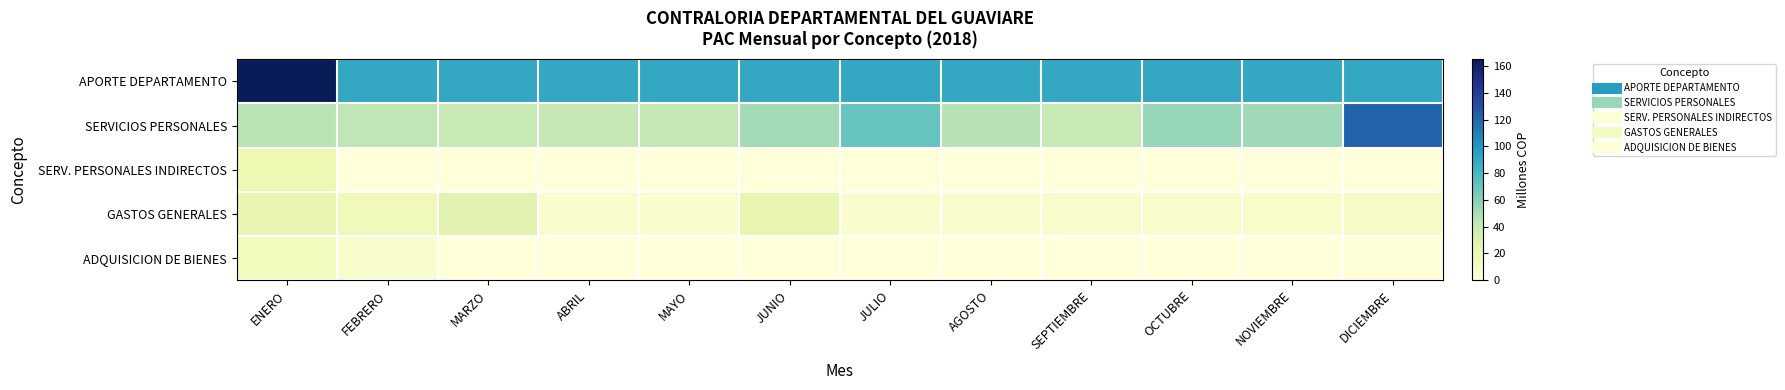

Reading left to right, transcribe all the data shown in this chart.

APORTE DEPARTAMENTO: ENERO=165.1	FEBRERO=90.0	MARZO=90.0	ABRIL=90.0	MAYO=90.0	JUNIO=90.0	JULIO=90.0	AGOSTO=90.0	SEPTIEMBRE=90.0	OCTUBRE=90.0	NOVIEMBRE=90.0	DICIEMBRE=90.0
SERVICIOS PERSONALES: ENERO=44.8	FEBRERO=43.8	MARZO=40.9	ABRIL=41.8	MAYO=42.0	JUNIO=51.4	JULIO=70.1	AGOSTO=46.4	SEPTIEMBRE=40.9	OCTUBRE=55.3	NOVIEMBRE=52.3	DICIEMBRE=120.8
SERV. PERSONALES INDIRECTOS: ENERO=20.0	FEBRERO=0.0	MARZO=0.0	ABRIL=0.0	MAYO=0.0	JUNIO=0.0	JULIO=0.0	AGOSTO=0.0	SEPTIEMBRE=0.0	OCTUBRE=0.0	NOVIEMBRE=0.0	DICIEMBRE=0.0
GASTOS GENERALES: ENERO=23.1	FEBRERO=16.3	MARZO=26.7	ABRIL=6.5	MAYO=6.5	JUNIO=23.7	JULIO=6.4	AGOSTO=6.4	SEPTIEMBRE=7.5	OCTUBRE=7.7	NOVIEMBRE=8.2	DICIEMBRE=9.8
ADQUISICION DE BIENES: ENERO=14.0	FEBRERO=6.0	MARZO=0.0	ABRIL=0.0	MAYO=0.0	JUNIO=0.0	JULIO=0.0	AGOSTO=0.0	SEPTIEMBRE=0.0	OCTUBRE=0.0	NOVIEMBRE=0.0	DICIEMBRE=1.3